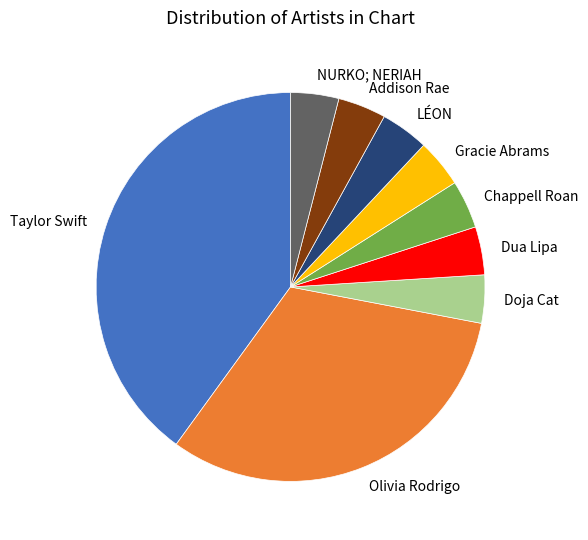

How many segments does this pie chart have?

9